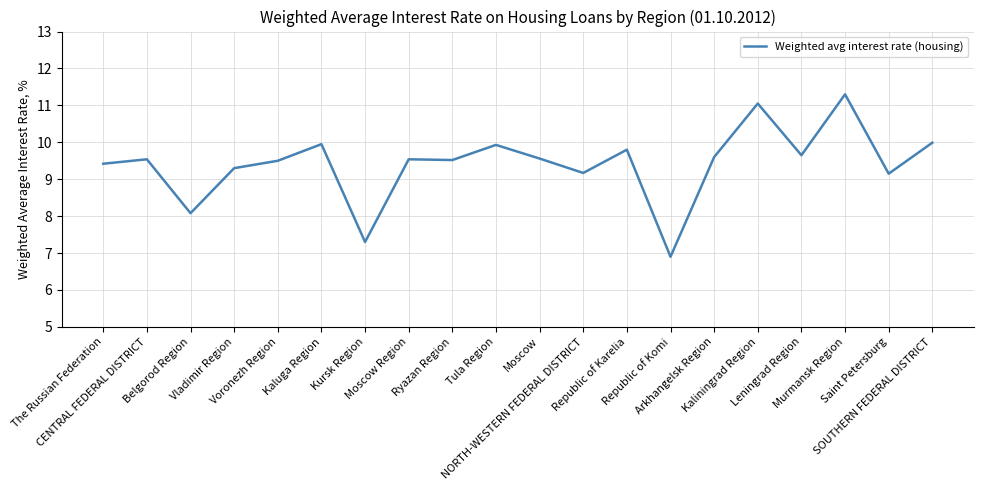

Where does the data first go above 9?

The Russian Federation